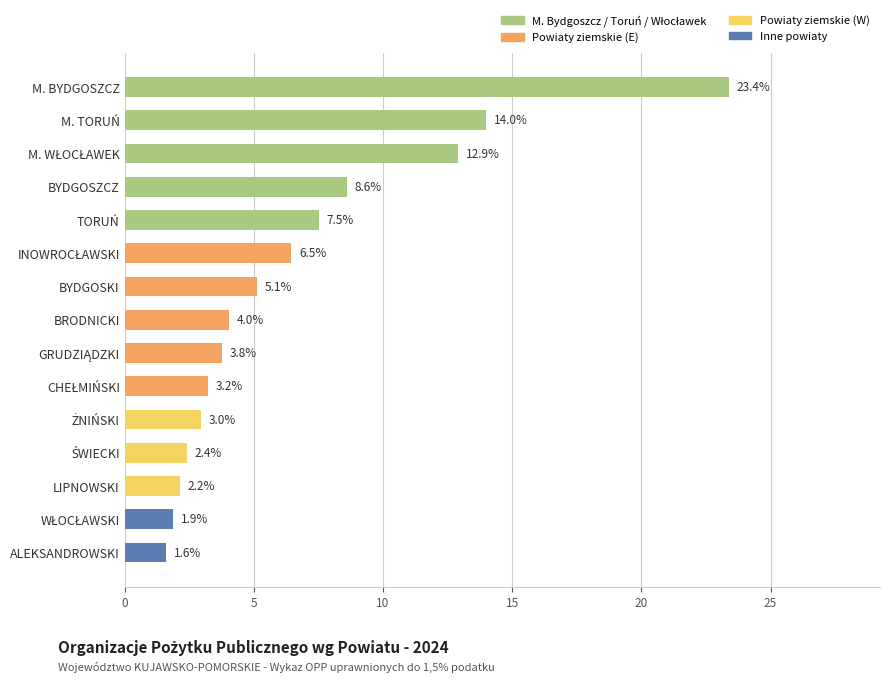

Are the bars horizontal?

Yes